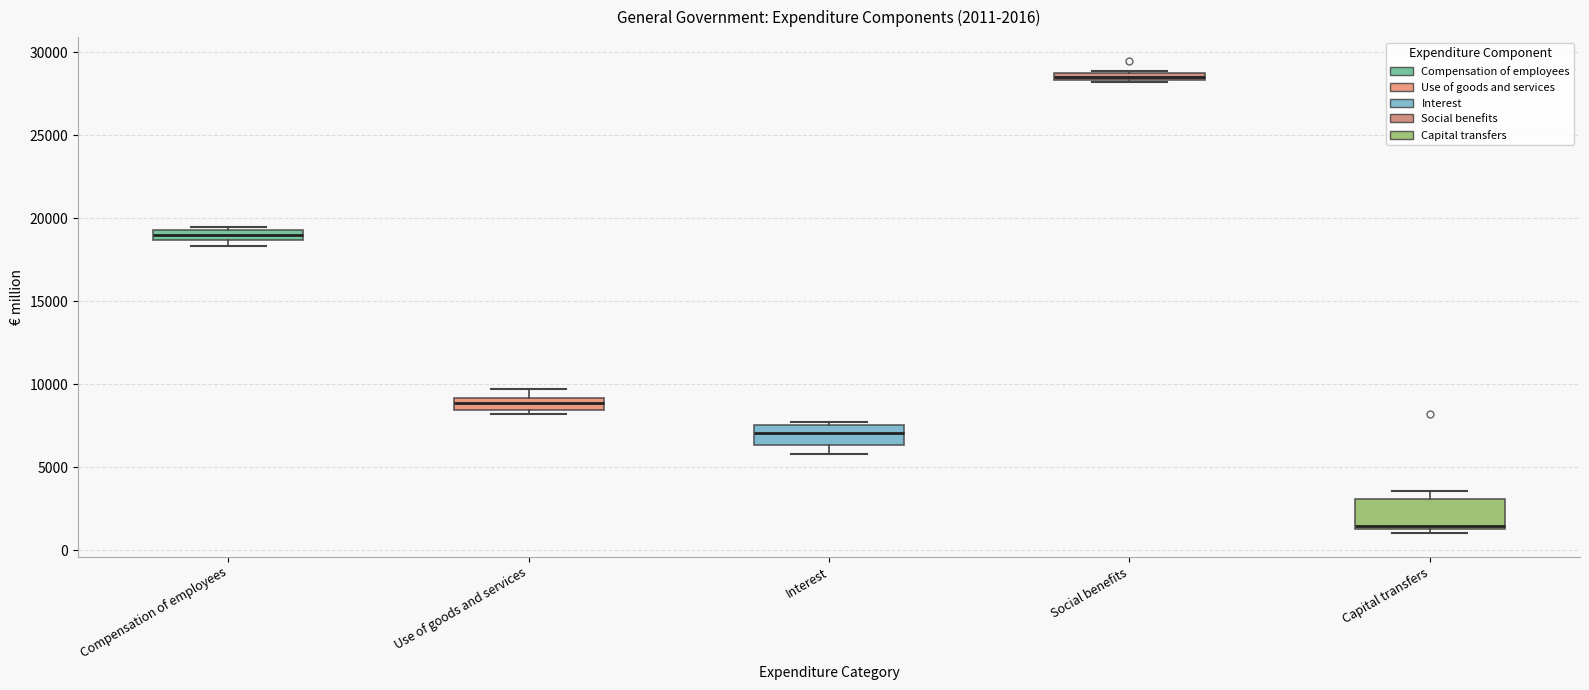

Comparing the boxes themselves (not the whiskers), which one is the tallest?

Capital transfers